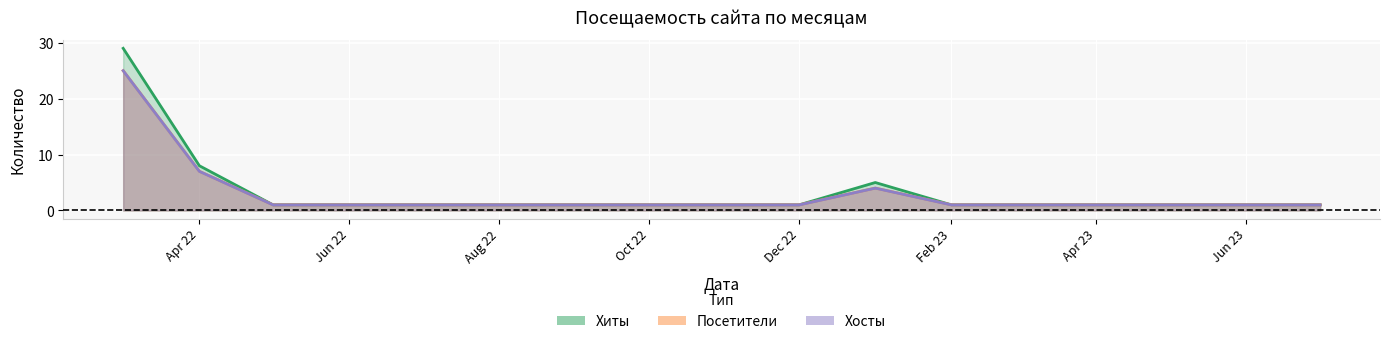

At which label does Хиты reach its peak?

2022-03